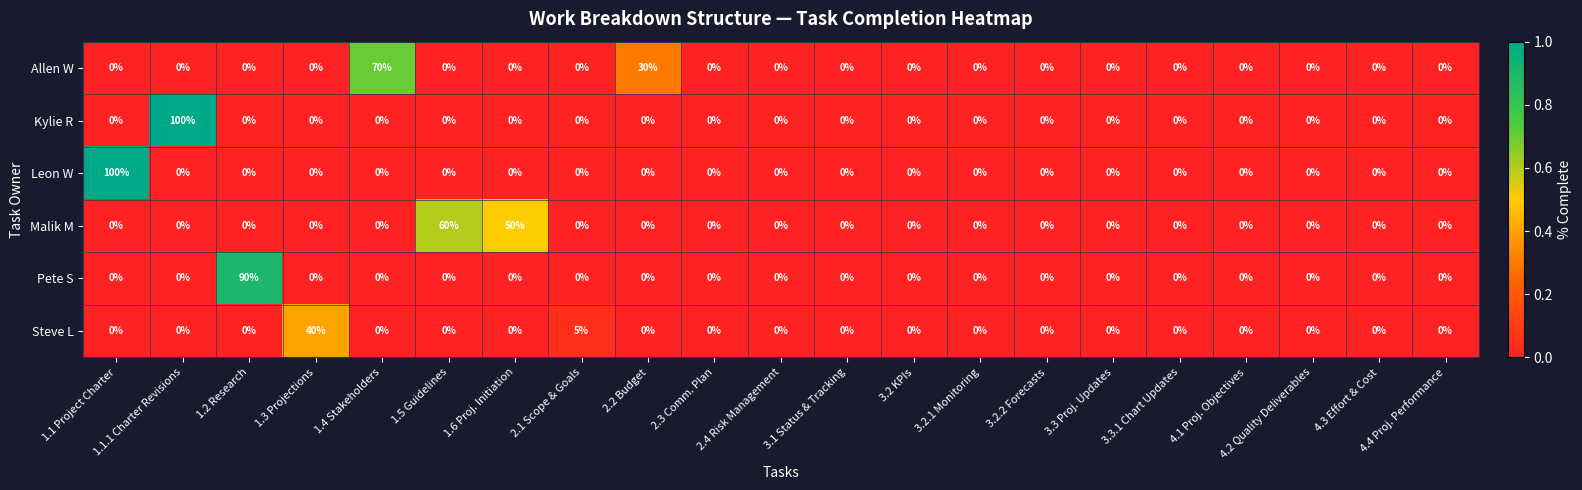

Which series changed the most between 1.2 Research and 4.1 Proj. Objectives?

Pete S